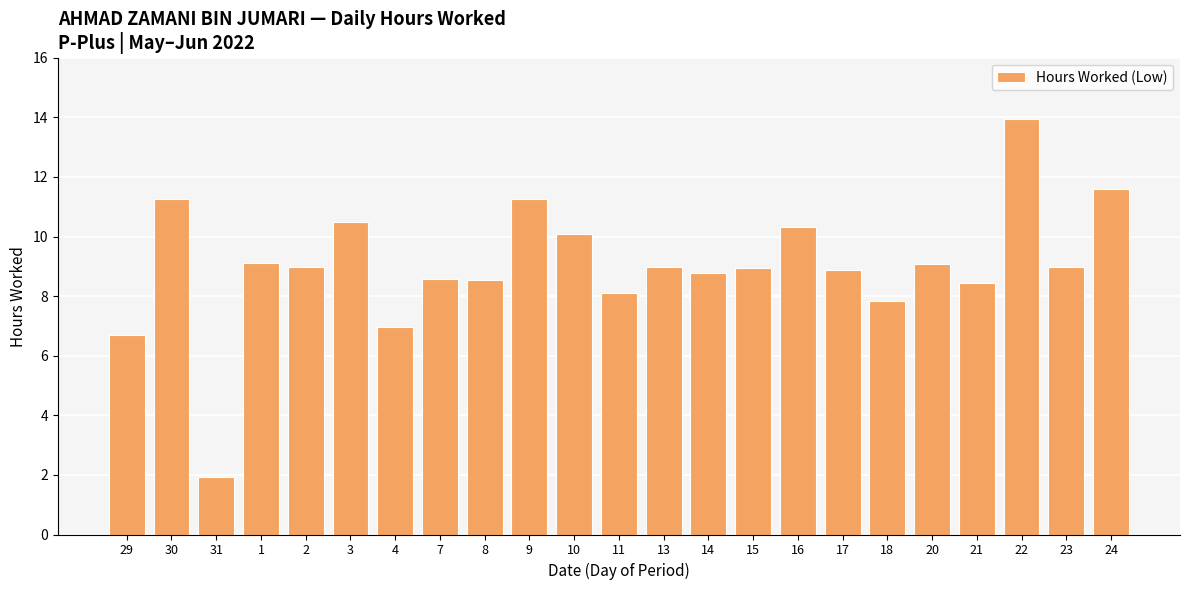

How many data points does each series have?

23